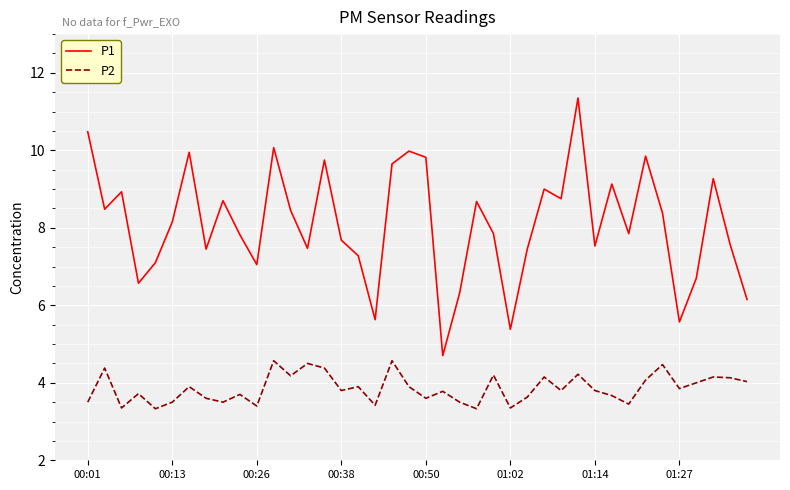

What is the minimum value for P1?

4.7